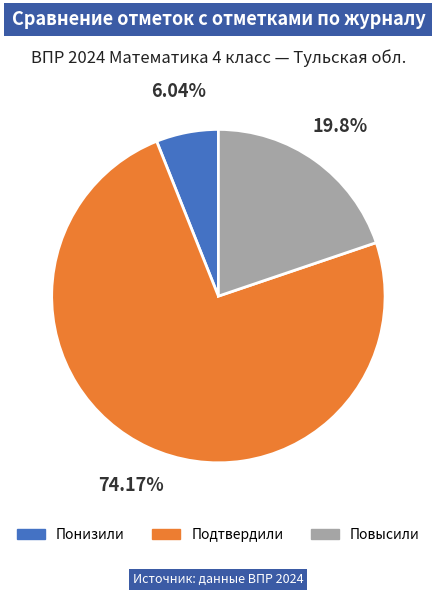

The Подтвердили slice represents 66% of the pie. True or false?

False